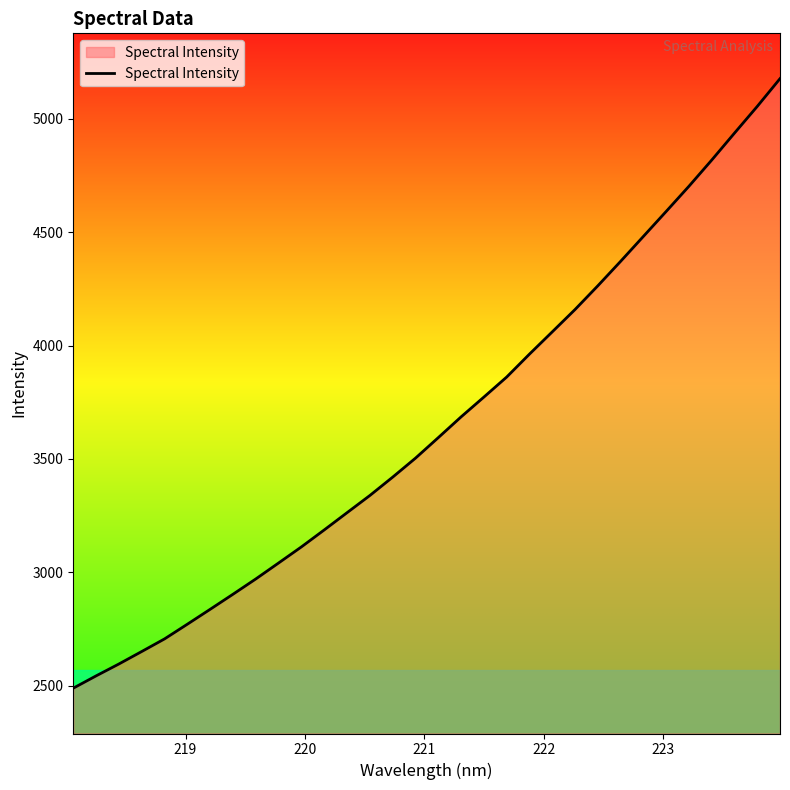

Count the number of values greater than 3593.

16